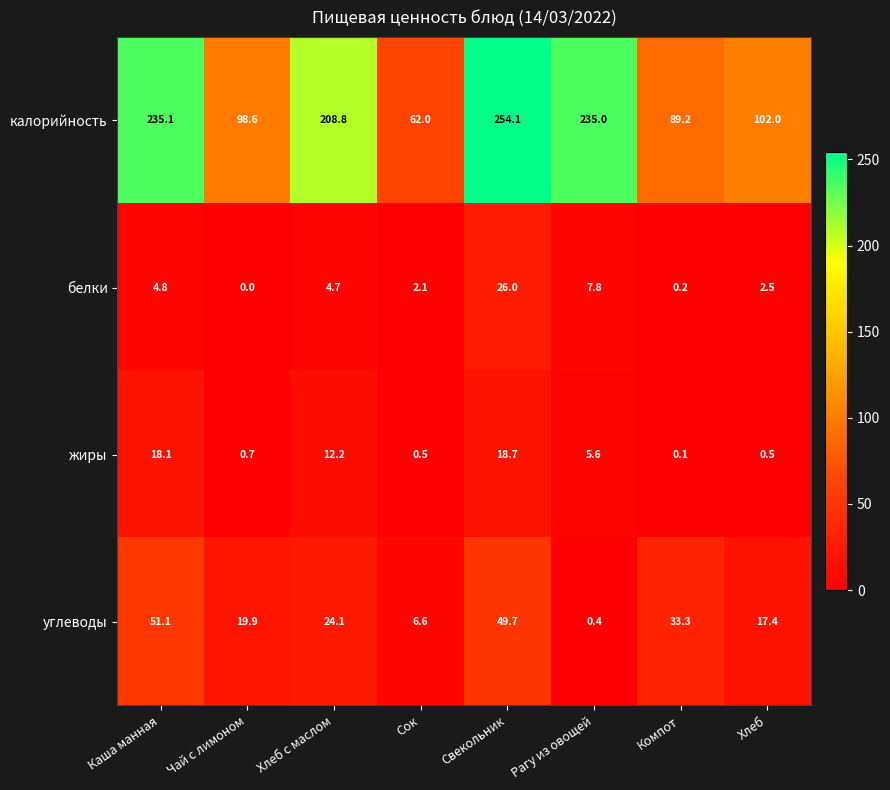

What is the sum of the жиры values at Свекольник and Хлеб с маслом?

30.9